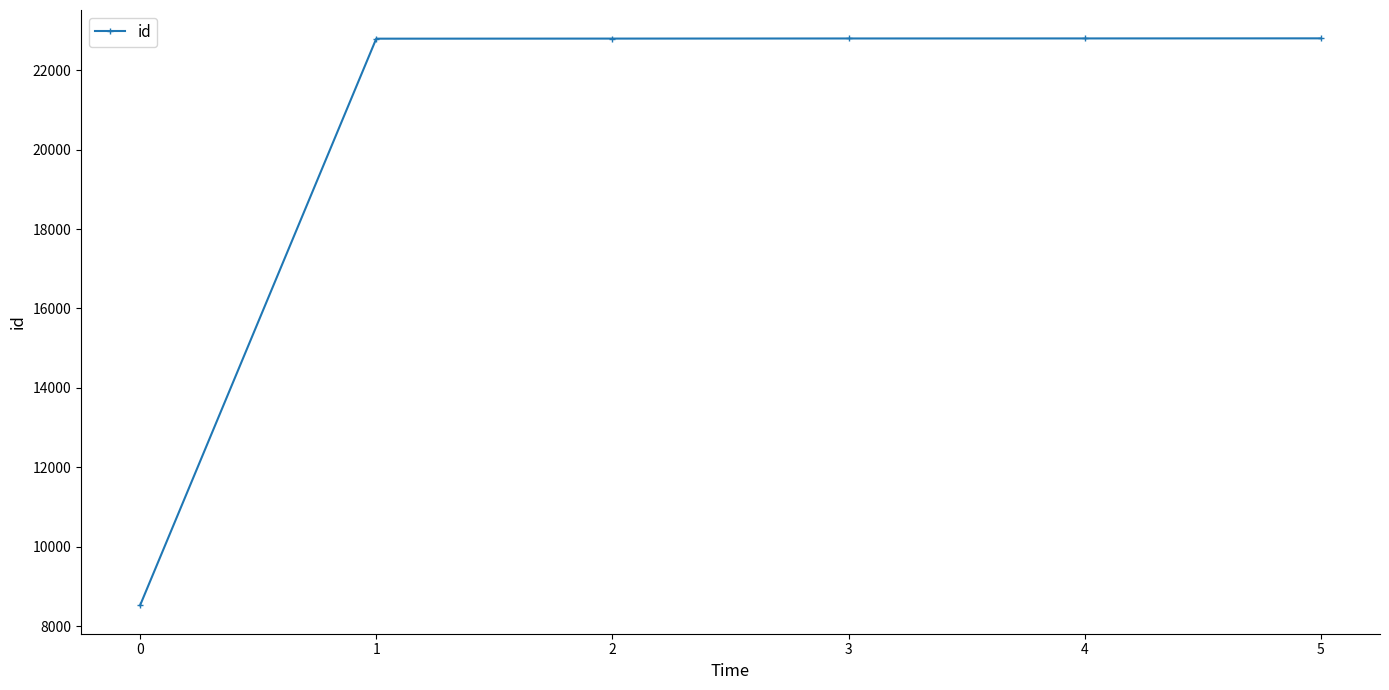

What is the difference between the maximum and minimum values?

14270